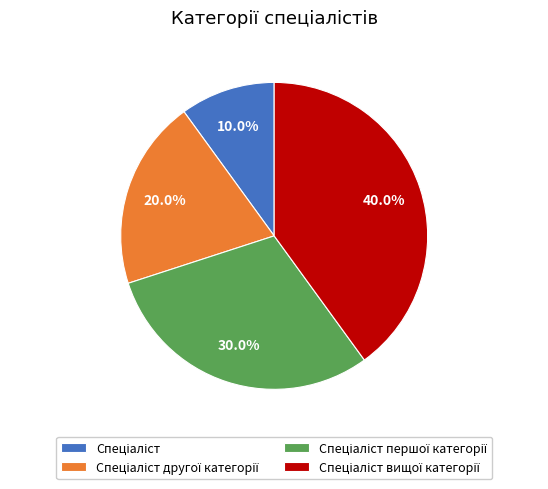

Is there any slice that represents more than half of the pie?

No